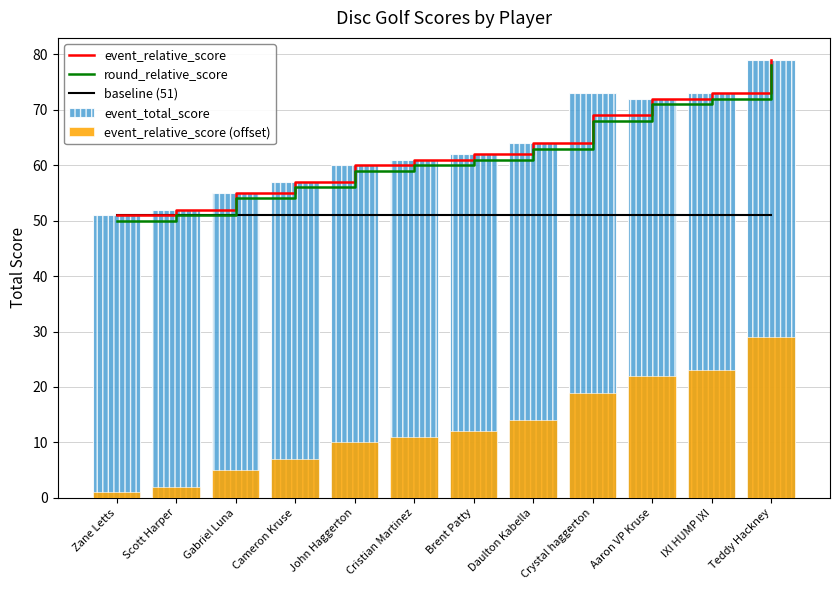

Which series changed the most between Aaron VP Kruse and IXI HUMP IXI?

event_relative_score